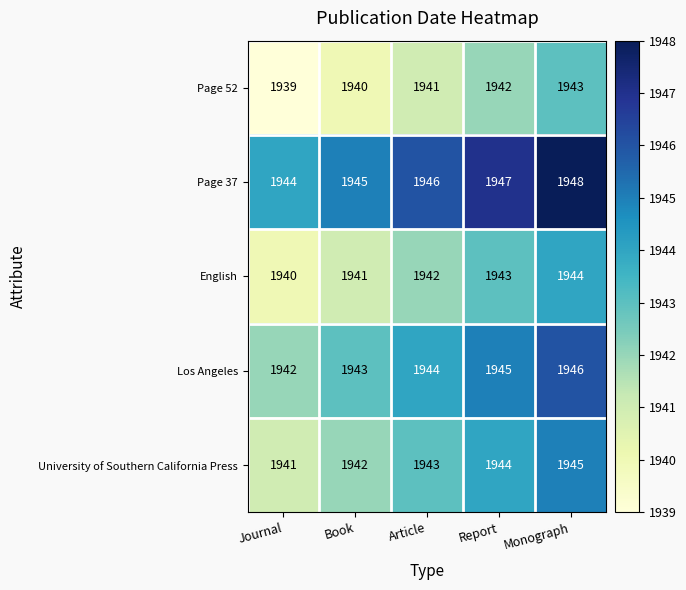

List the series in order of their peak value, lowest first.

Page 52, English, University of Southern California Press, Los Angeles, Page 37